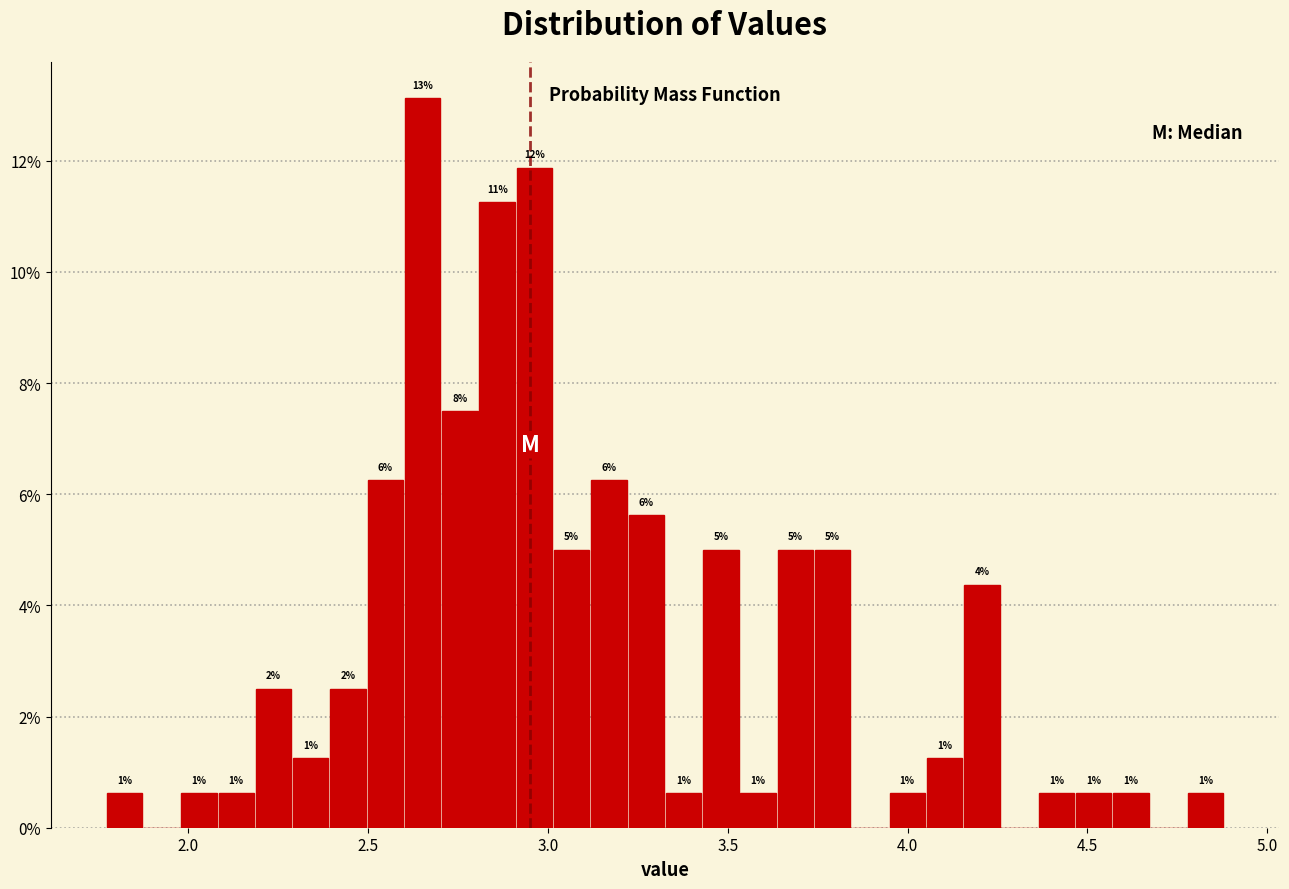

Around what value on the x-axis is the tallest bar? Give the approximate position of its centre, as read against the axis.

2.65